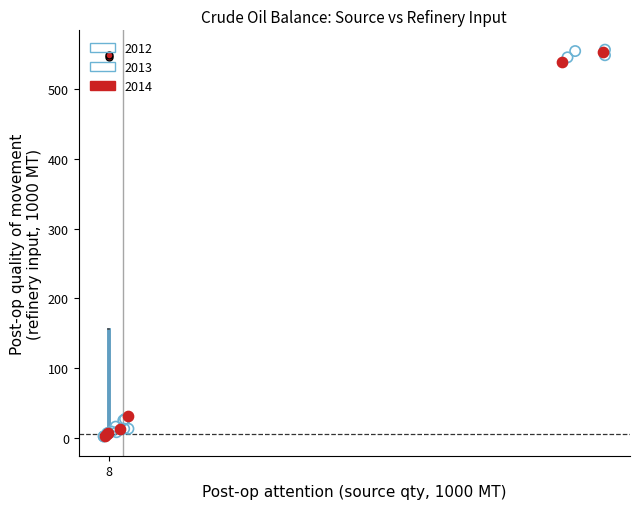

Which series has the largest Y range (max minus min)?

2013